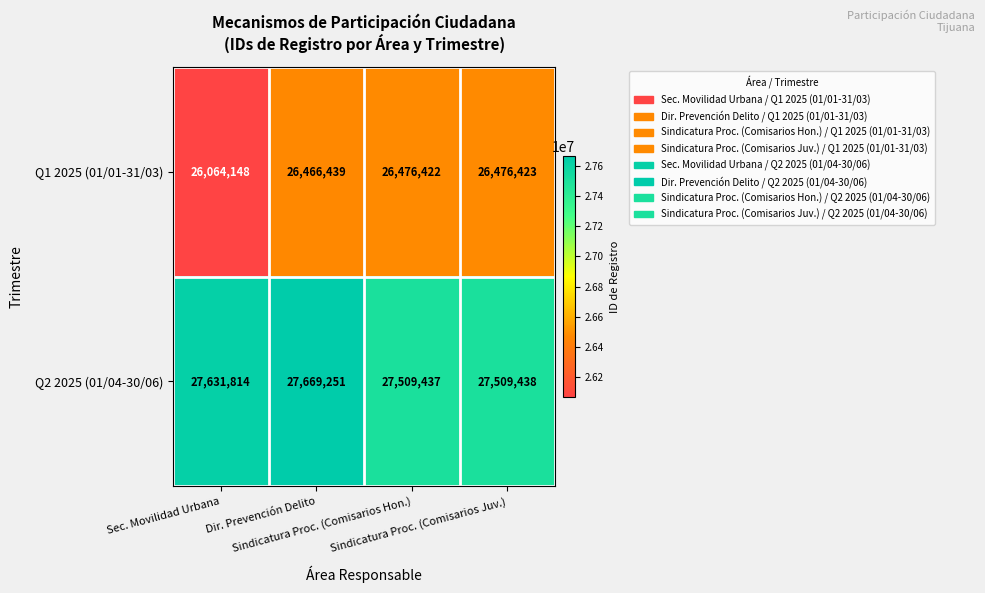

At which category is the sum across all series the highest?

Dir. Prevención Delito